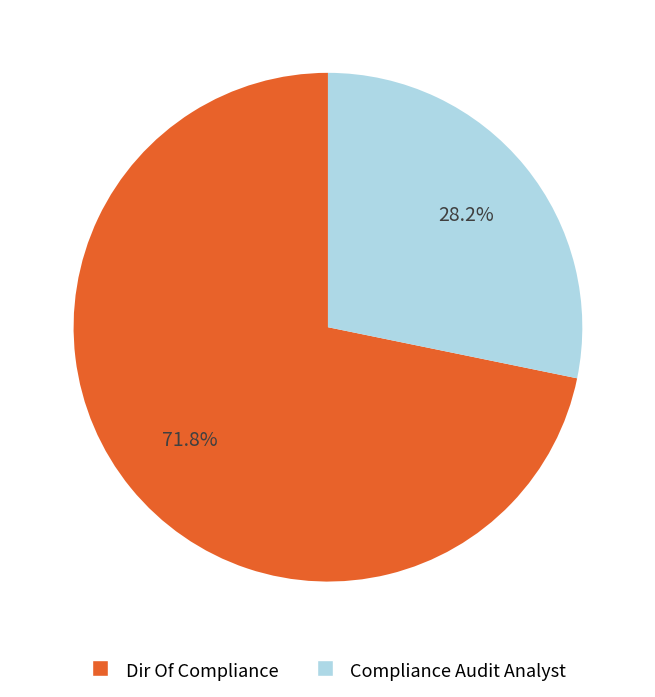

Is the sum of Compliance Audit Analyst and Dir Of Compliance greater than half?

Yes